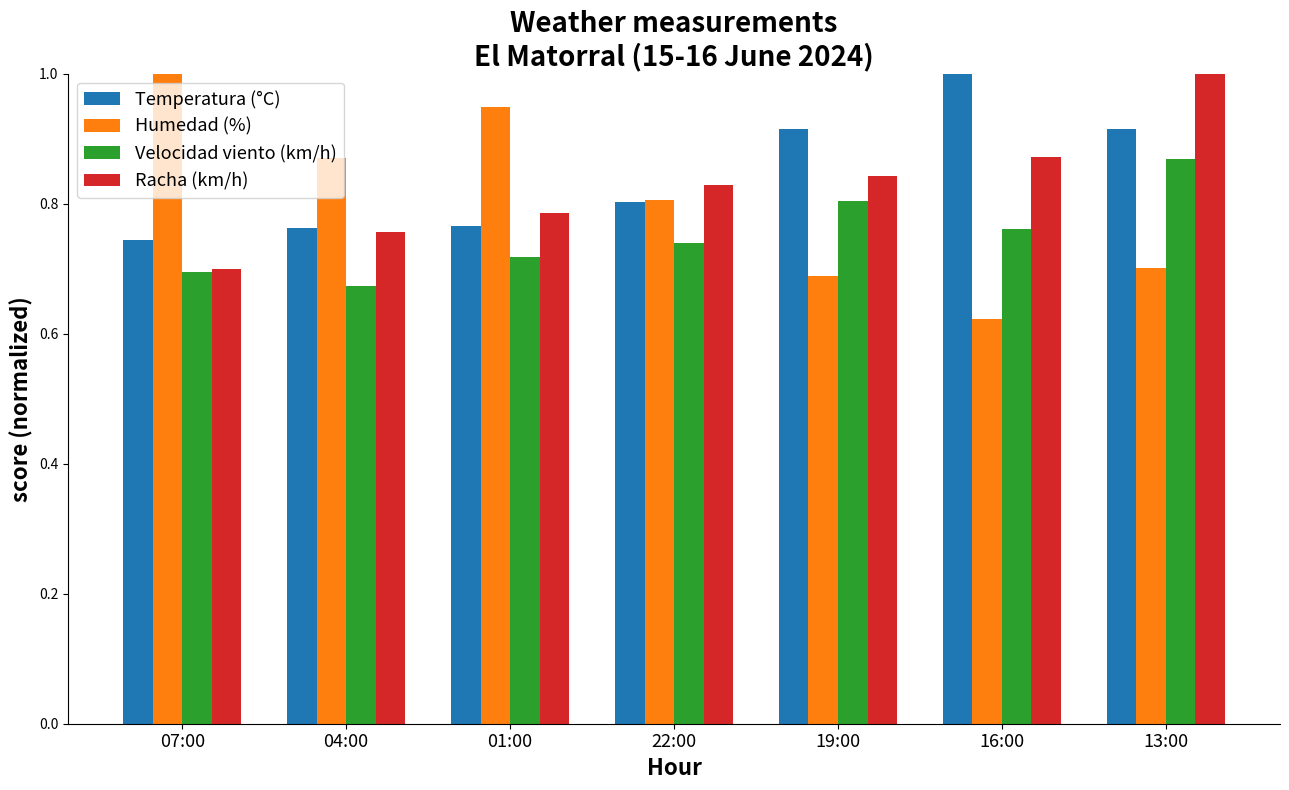

At which label is Temperatura (°C) closest to 0?

07:00